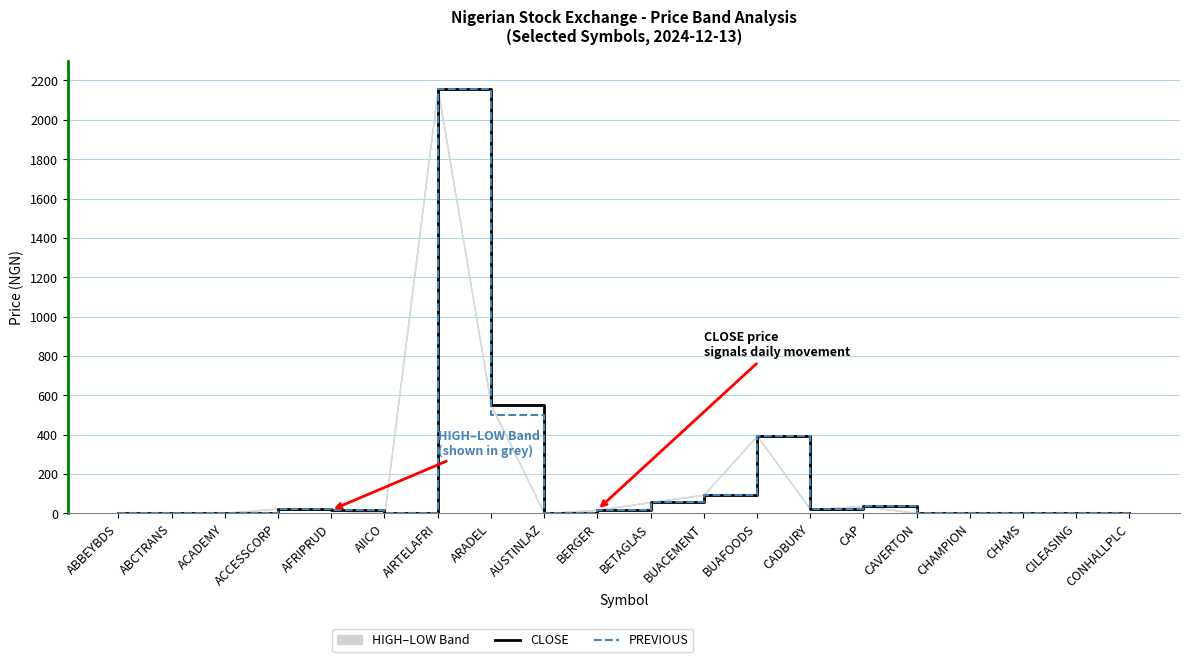

What is the value of the CLOSE point at the 9th from the left?

1.6